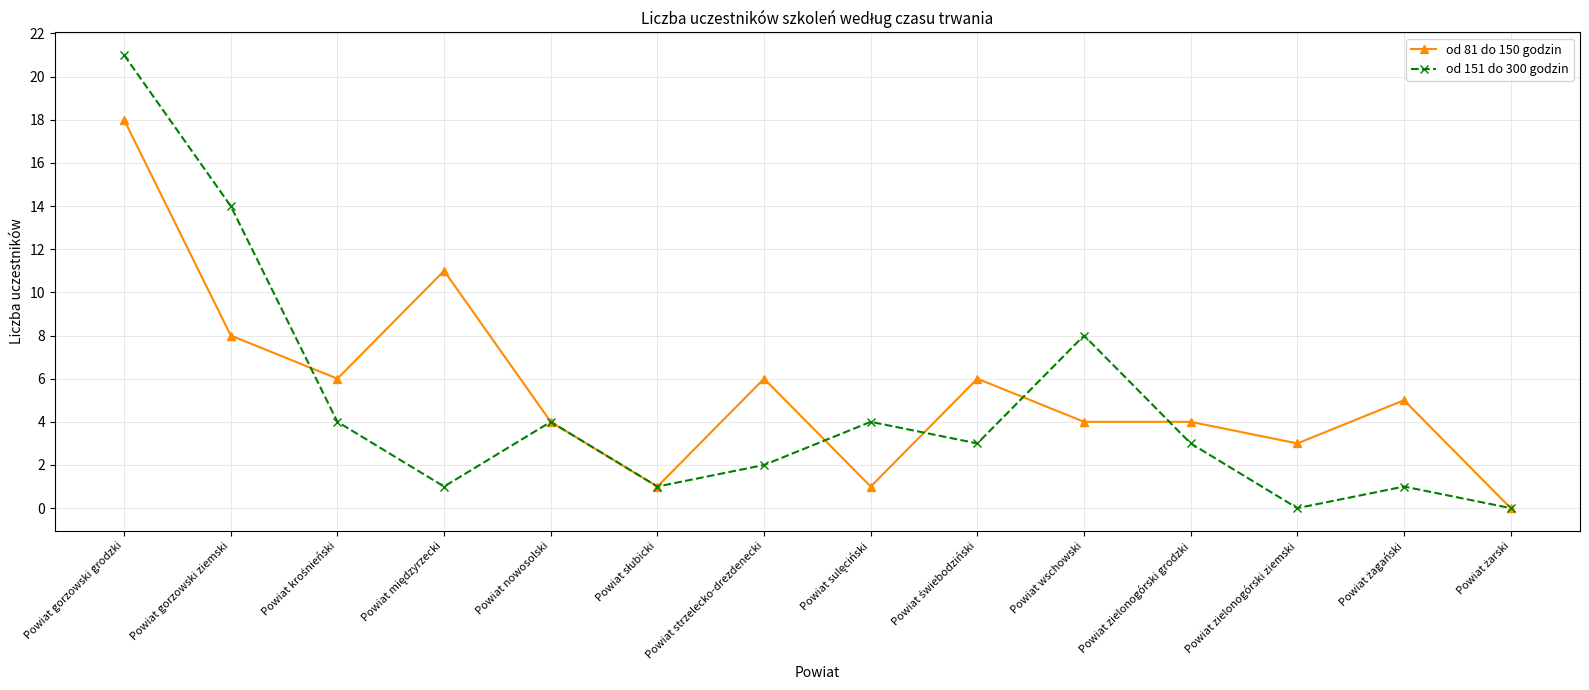

What is the value of the od 81 do 150 godzin point at the 5th from the left?

4